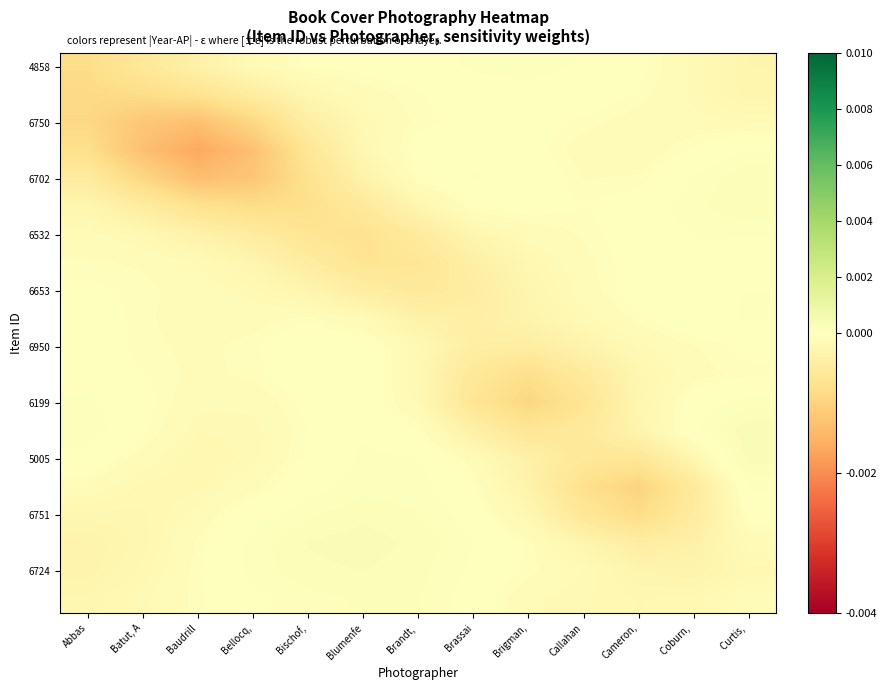

How many data points does each series have?

13